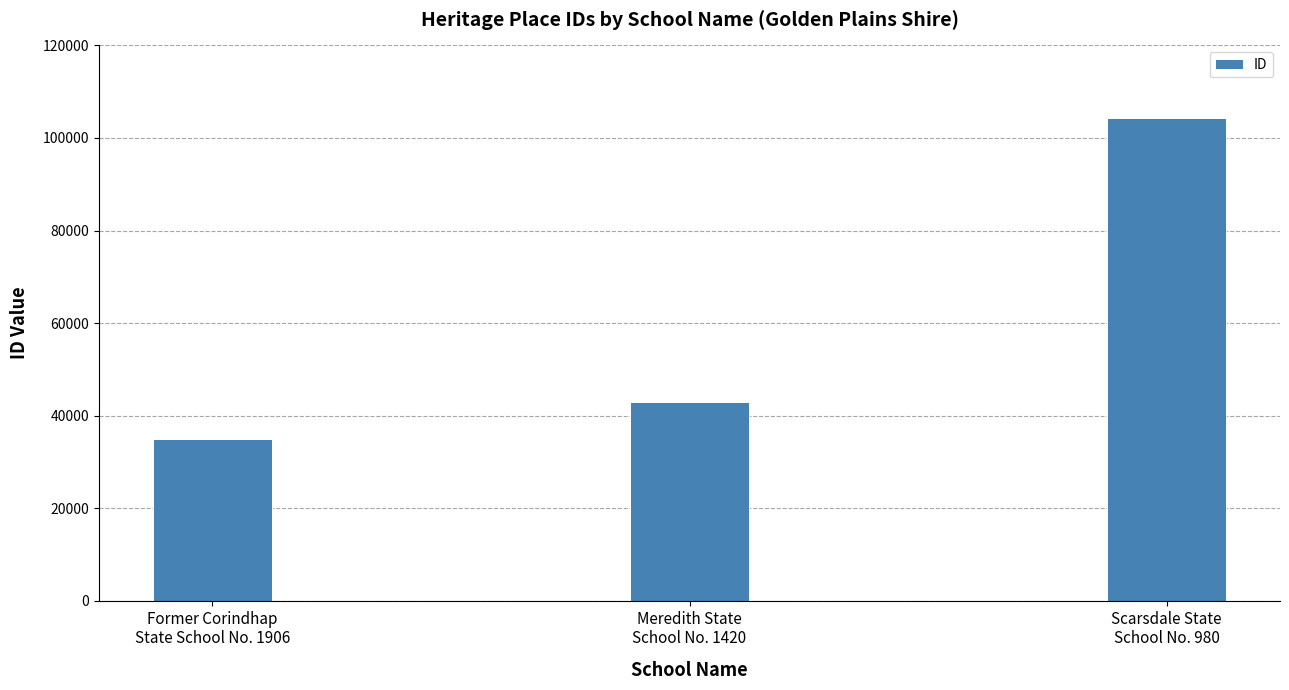

What is the change in value from Former Corindhap
State School No. 1906 to Meredith State
School No. 1420?

+7929